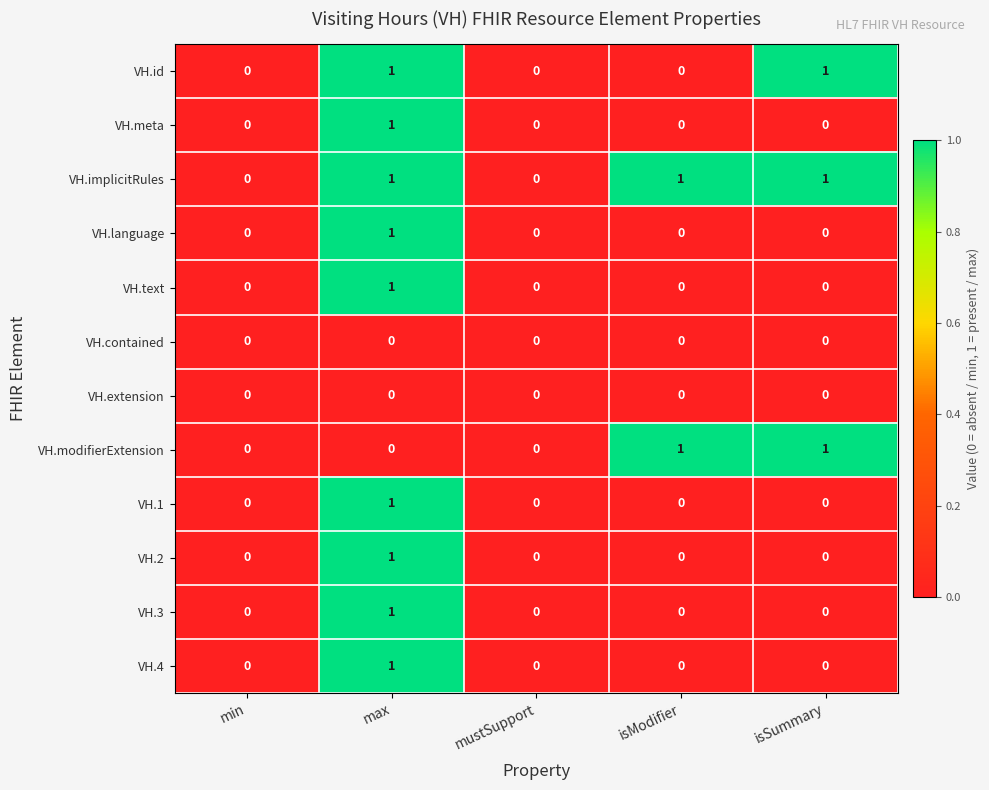

How many distinct data groups are displayed?

12